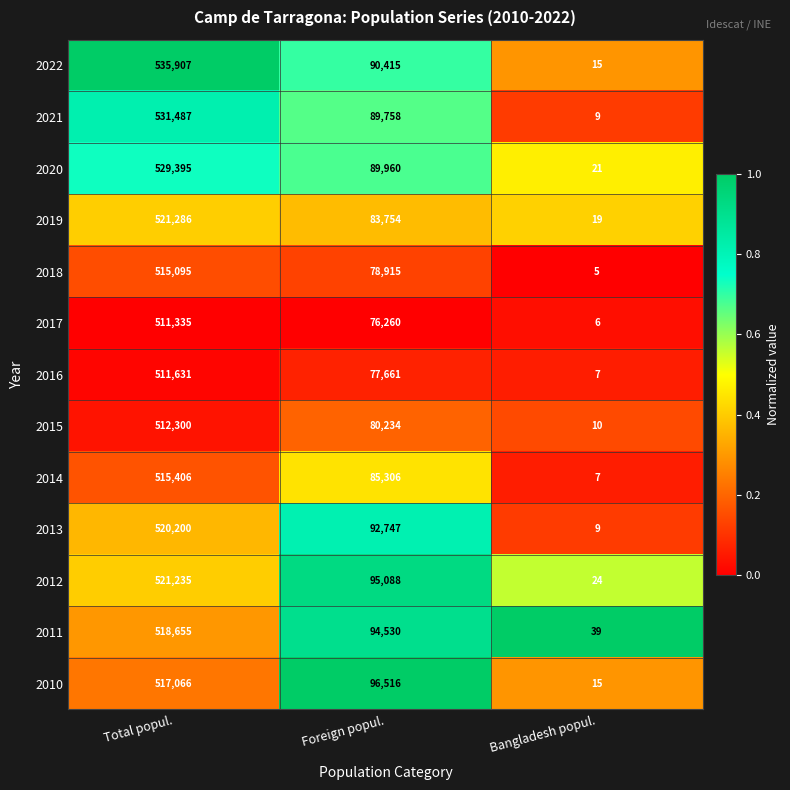

True or false: 2012 has a value of 521235 at Total popul..

True